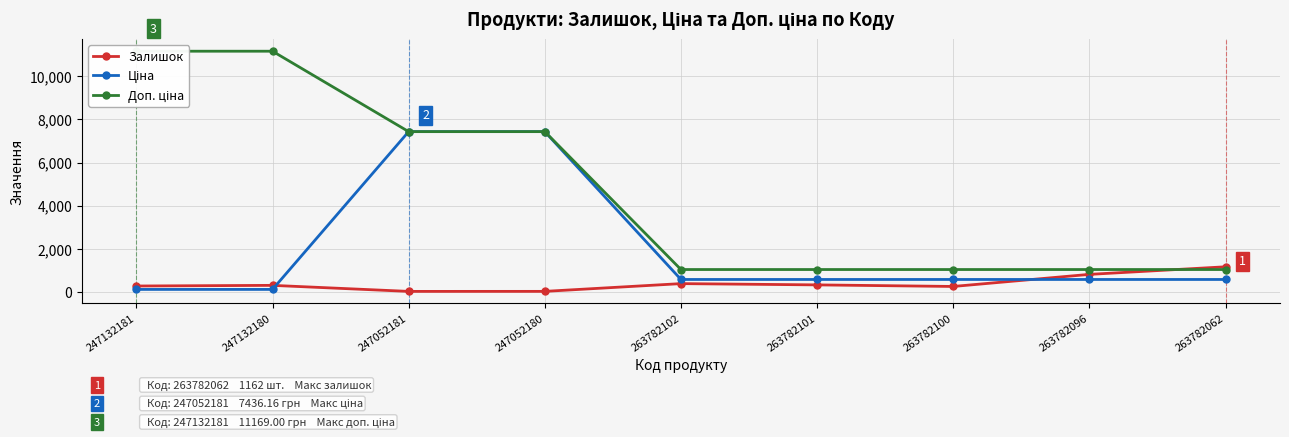

True or false: Залишок has a value of 399.9 at 263782062.

False